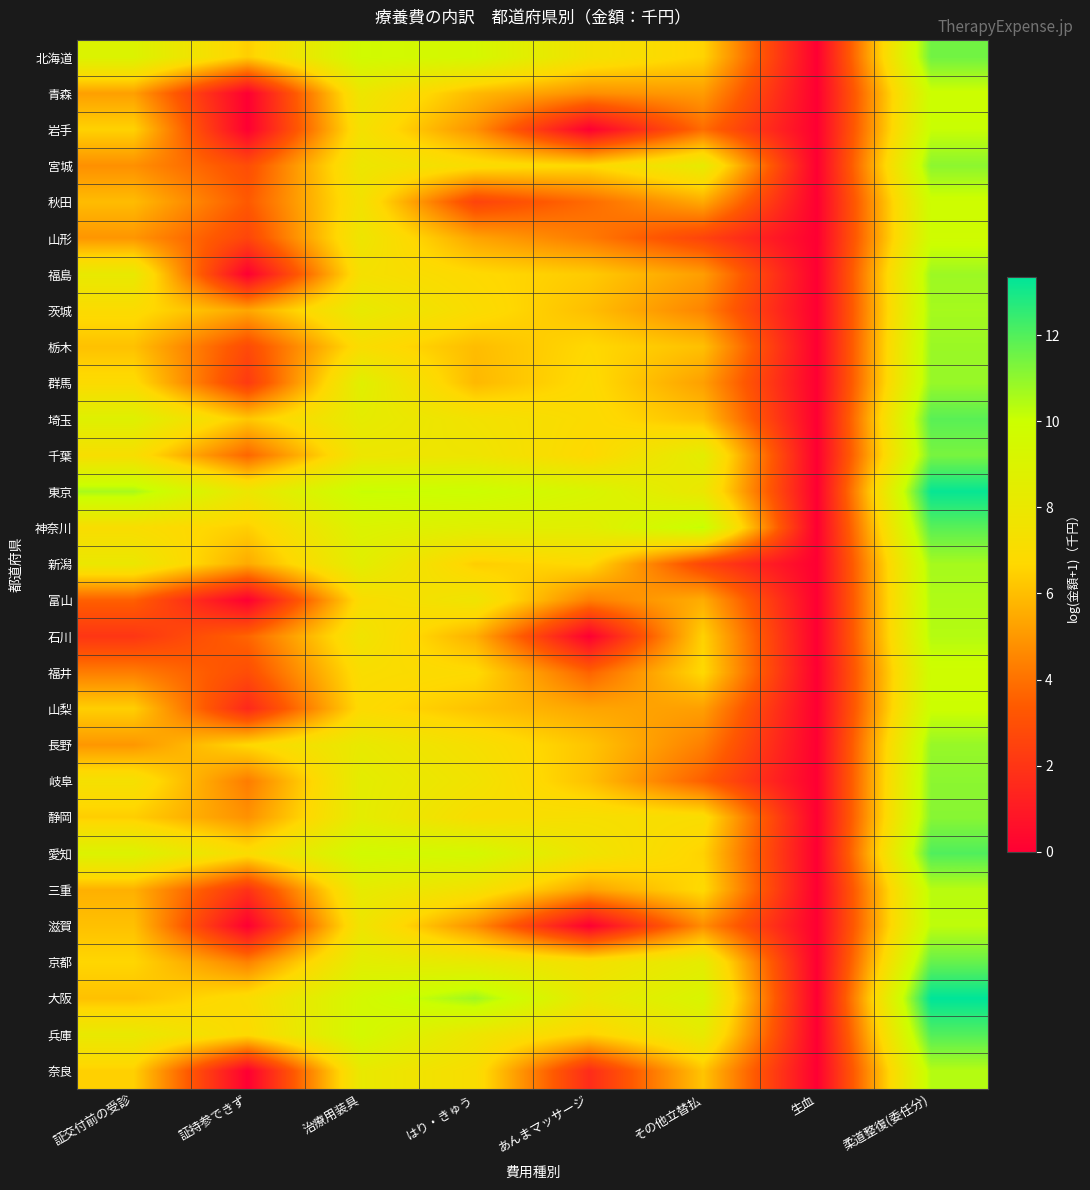

Count the number of data series in this chart.

29